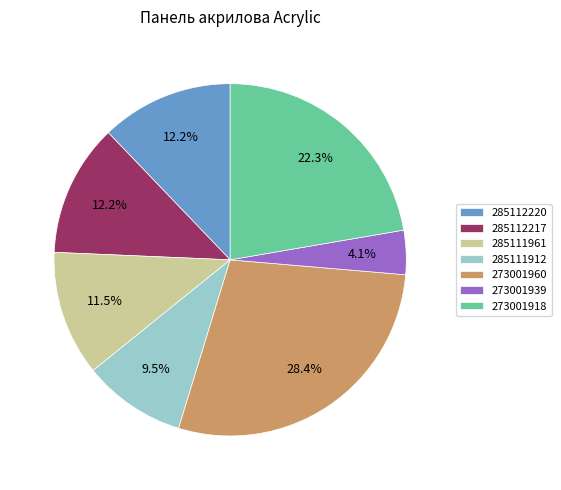

Does 285112220 represent more than half of the total?

No